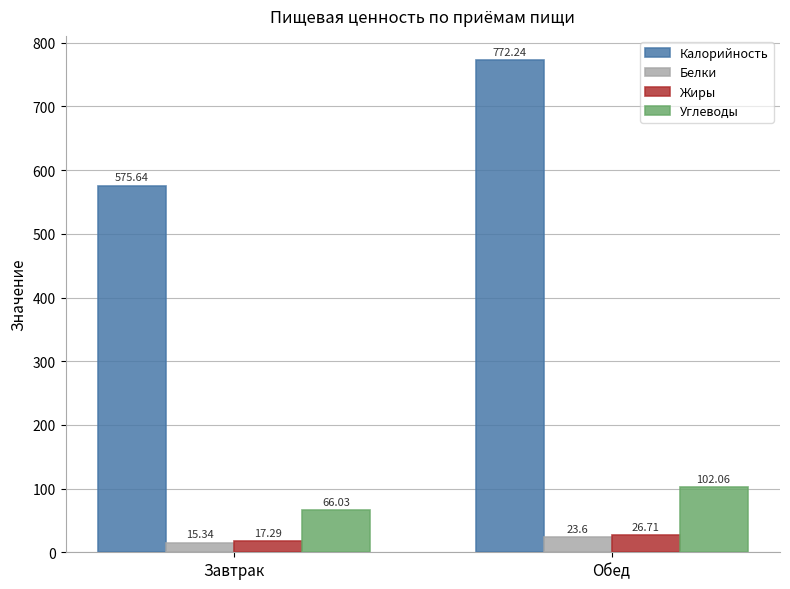

What is the lowest value of the Жиры series?

17.3